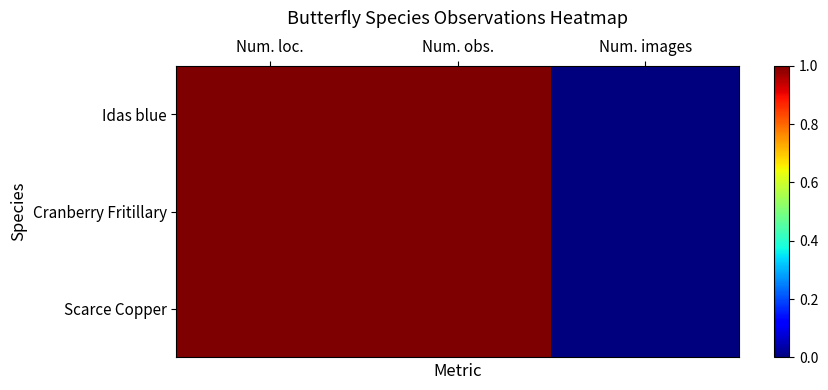

How many distinct data groups are displayed?

3